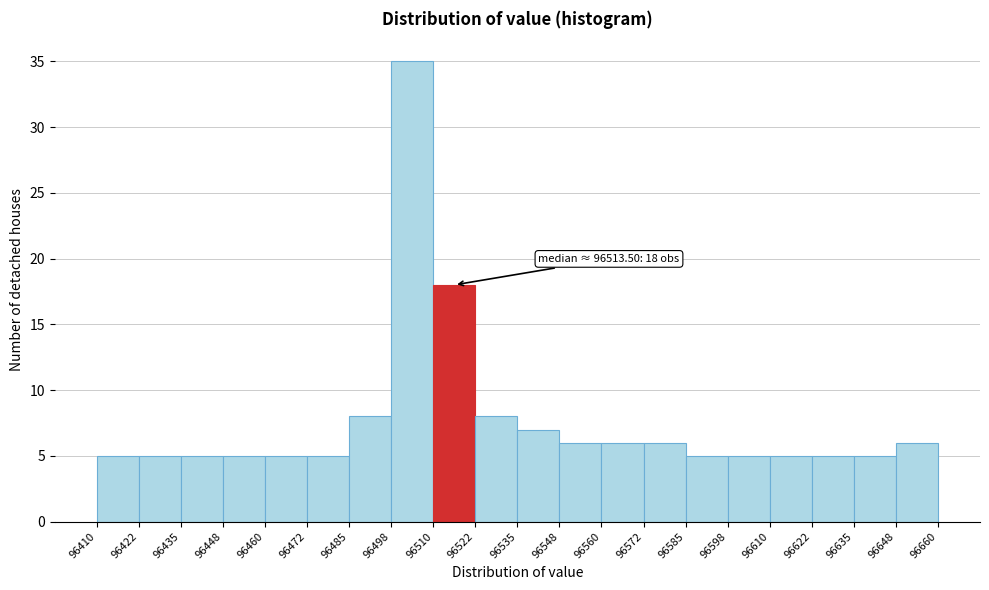

Which range on the x-axis has the tallest bar?

96498 to 96510